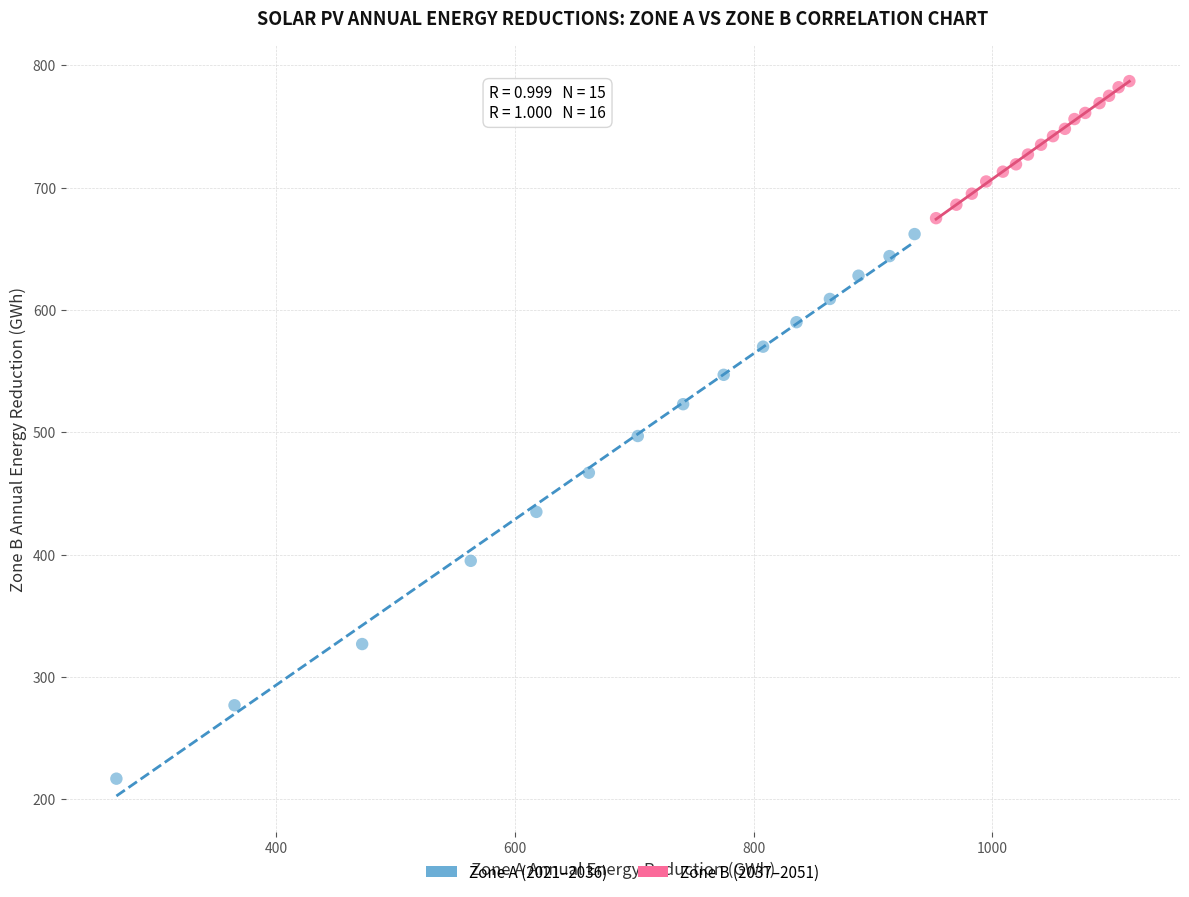

Which series has the widest spread of Y values?

Zone A (2021–2036)